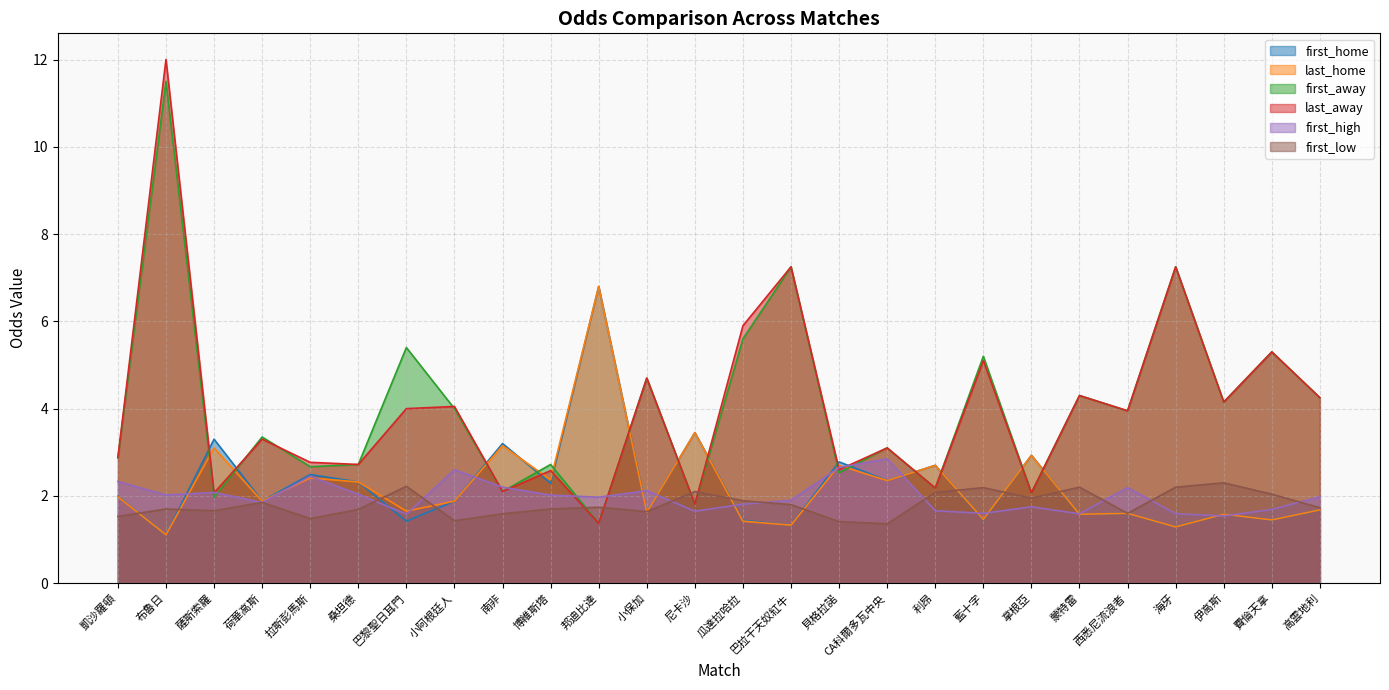

After their last crossing, which series has the higher values: first_high or last_home?

first_high